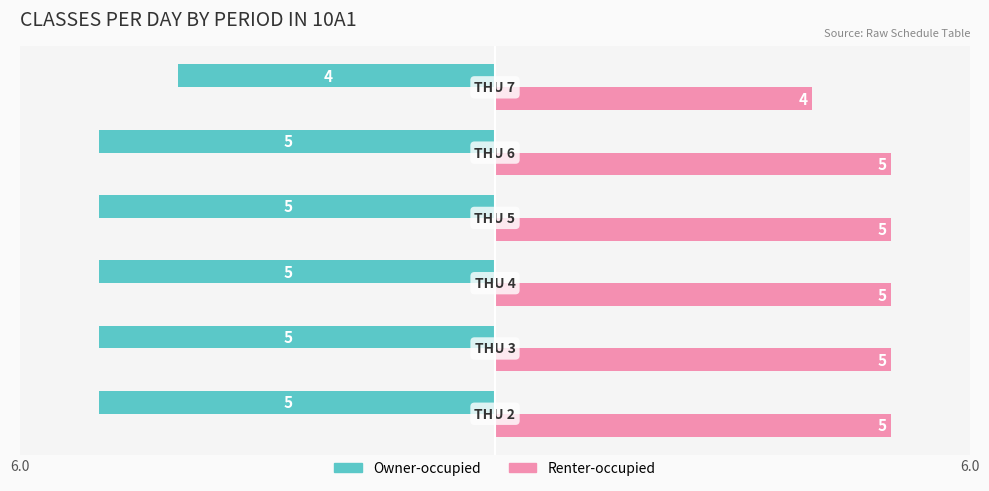

What is the difference between the maximum and minimum values in the Renter-occupied series?

1